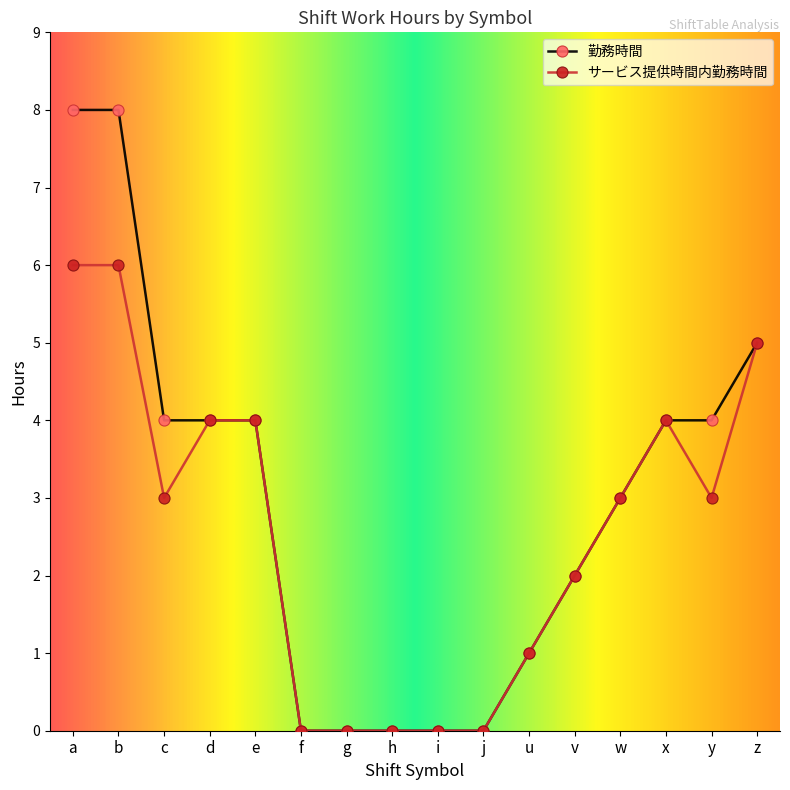

Which series has the widest spread of values?

勤務時間